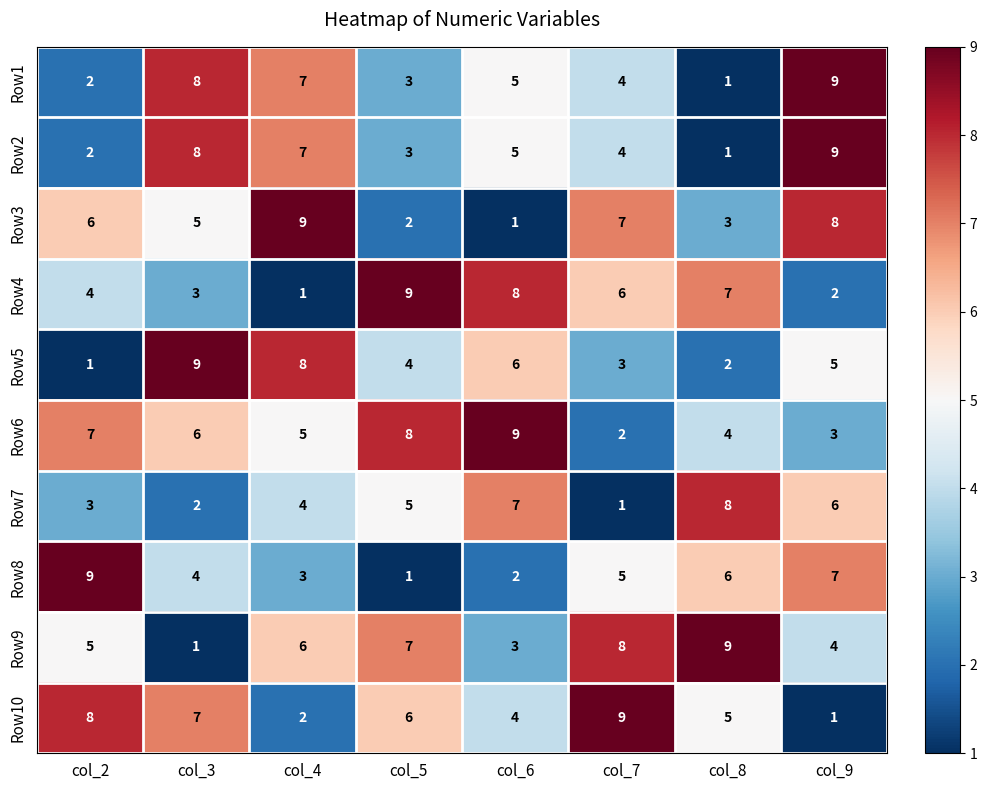

Which series has the largest total across all categories?

Row6